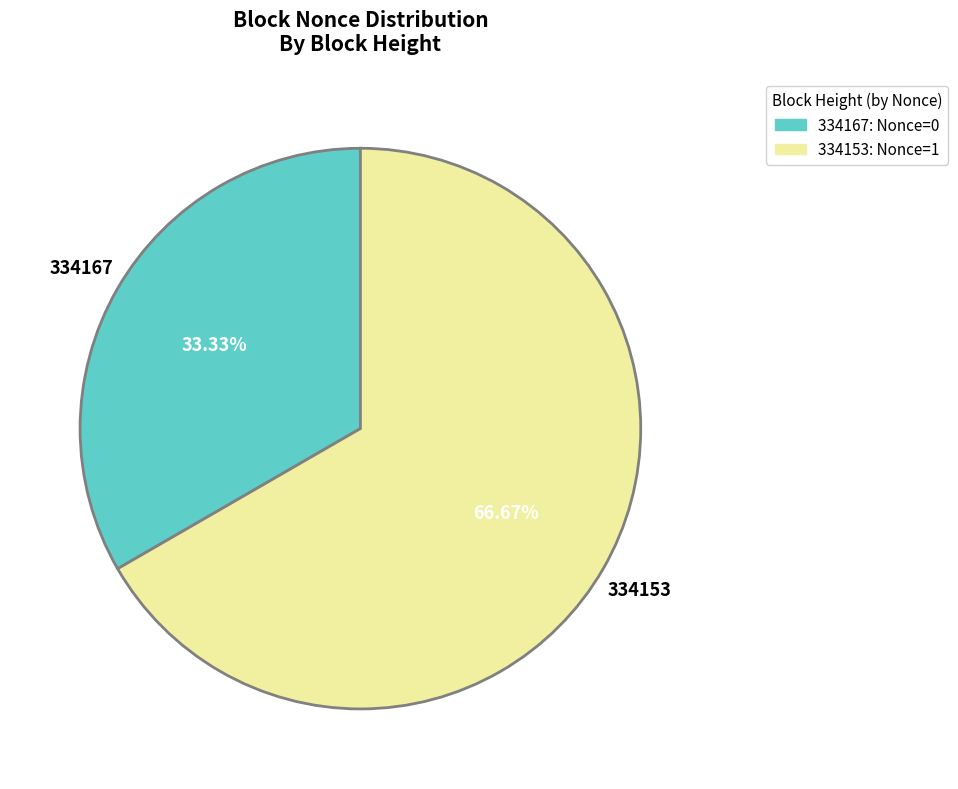

Combined, what portion of the pie is 334153 and 334167?

100.0%